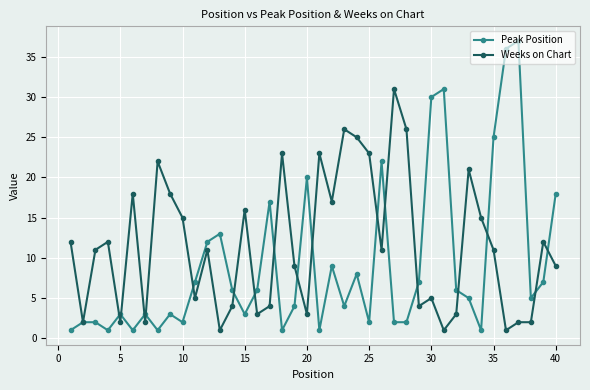

Which series has the widest spread of values?

Peak Position